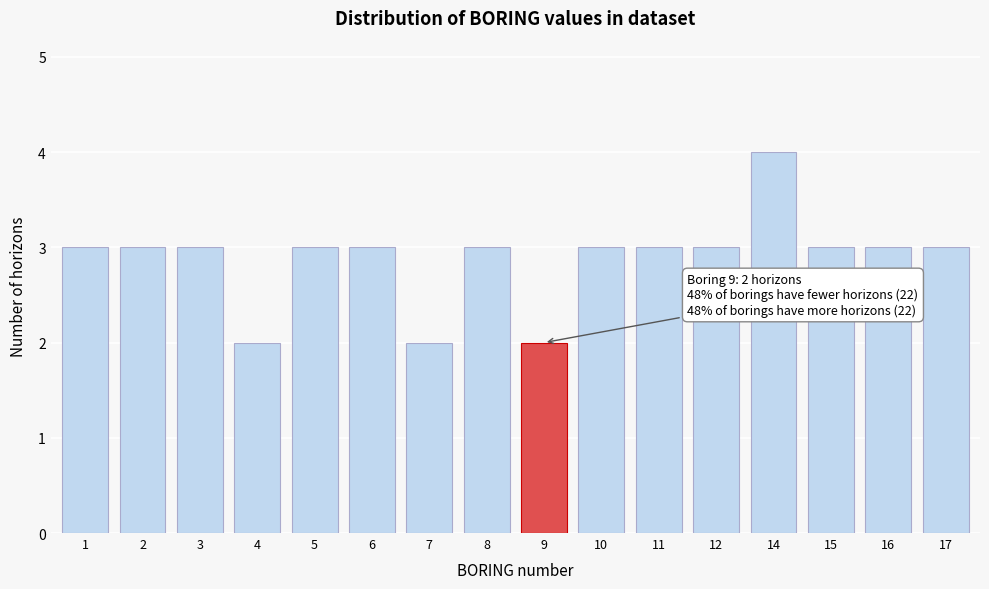

Reading left to right, transcribe all the data shown in this chart.

1=3	2=3	3=3	4=2	5=3	6=3	7=2	8=3	9=2	10=3	11=3	12=3	14=4	15=3	16=3	17=3